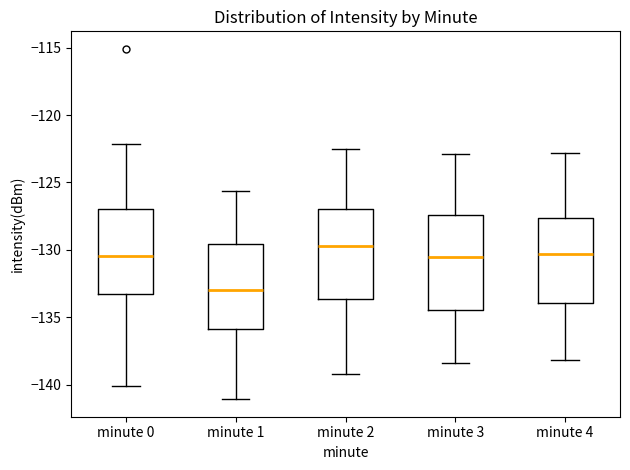

Reading left to right, read every box against the y-axis: the position of its median line, the range the box covers, and the ends of its whiskers. The values are not printed on the chart, so give them approximately, as read against the axis.

minute 0: median -130.5, box -133.5 to -127.0, whiskers -140.0 to -122.0
minute 1: median -133.0, box -136.0 to -129.5, whiskers -141.0 to -125.5
minute 2: median -129.5, box -133.5 to -127.0, whiskers -139.0 to -122.5
minute 3: median -130.5, box -134.5 to -127.5, whiskers -138.5 to -123.0
minute 4: median -130.5, box -134.0 to -127.5, whiskers -138.0 to -123.0